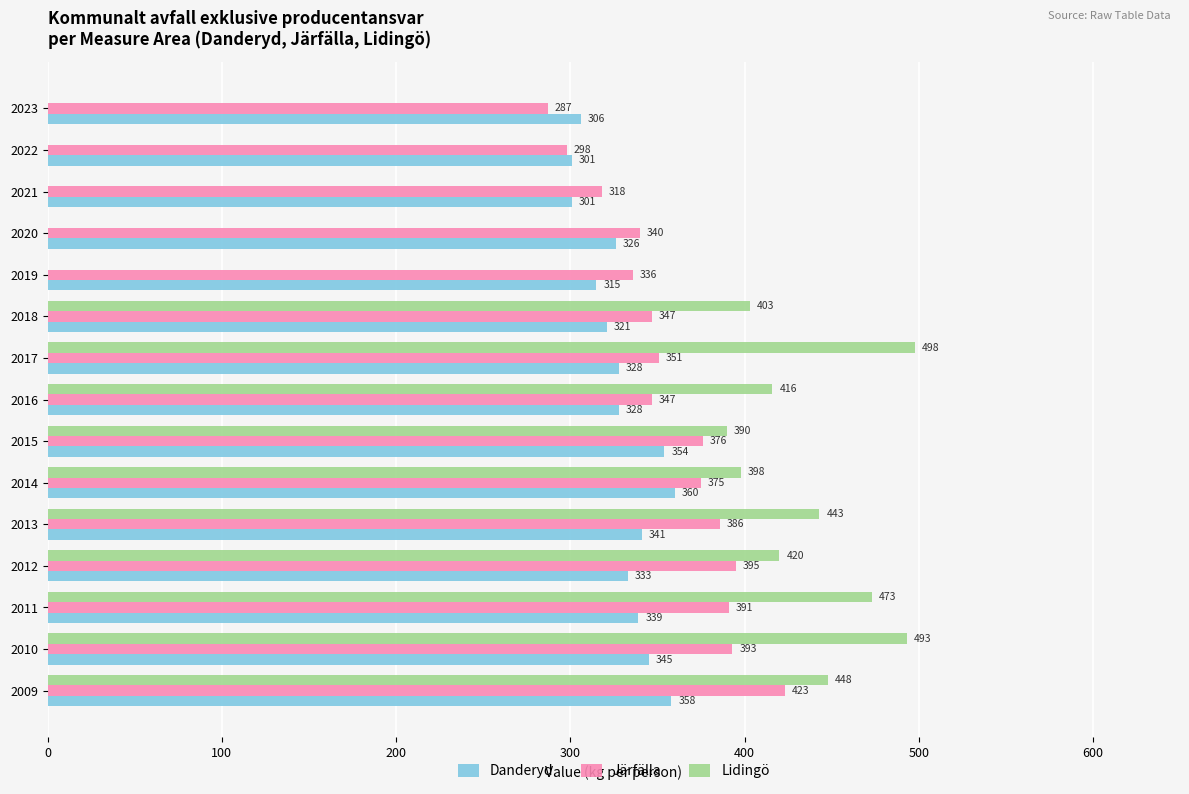

The Järfälla series shows 318 at 2021. True or false?

True